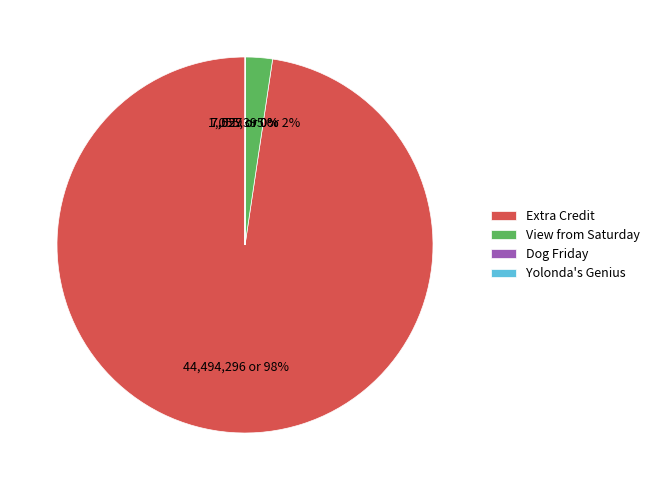

Which slice is the largest?

Extra Credit